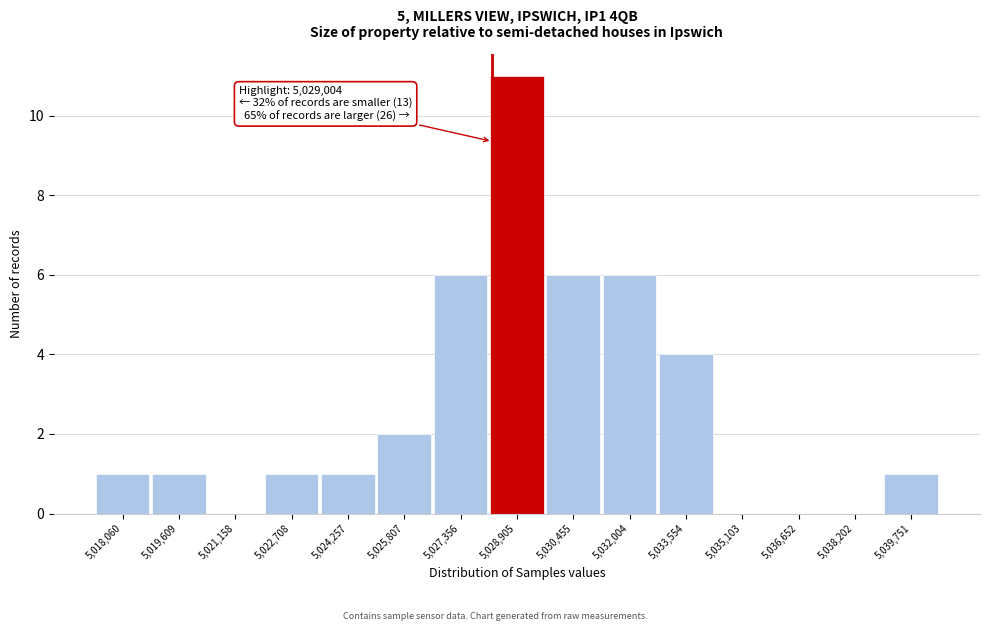

Reading right to left, extract all data points from this chart.

5,039,751=1	5,038,202=0	5,036,652=0	5,035,103=0	5,033,554=4	5,032,004=6	5,030,455=6	5,028,905=11	5,027,356=6	5,025,807=2	5,024,257=1	5,022,708=1	5,021,158=0	5,019,609=1	5,018,060=1